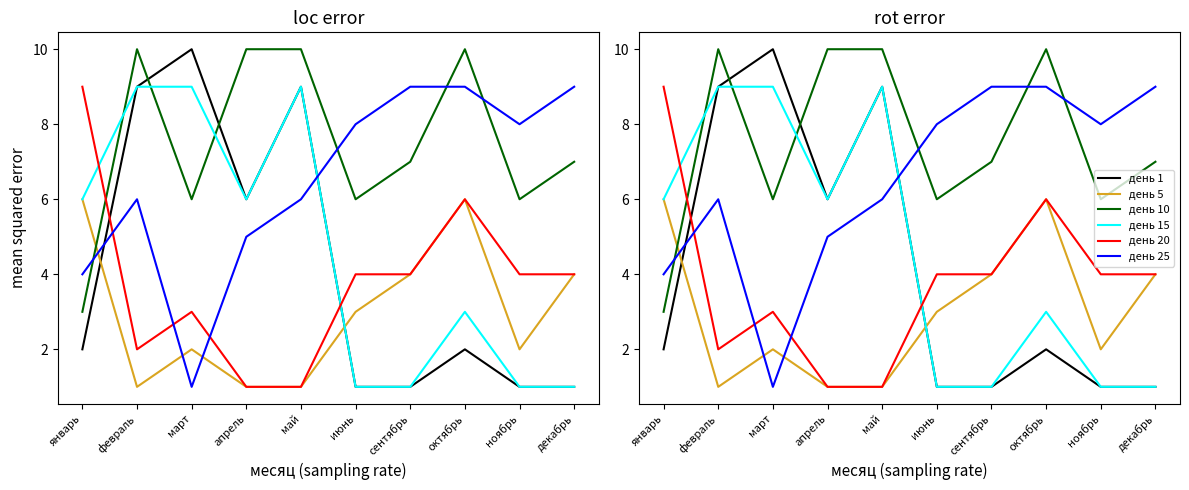

How many data points does each series have?

10